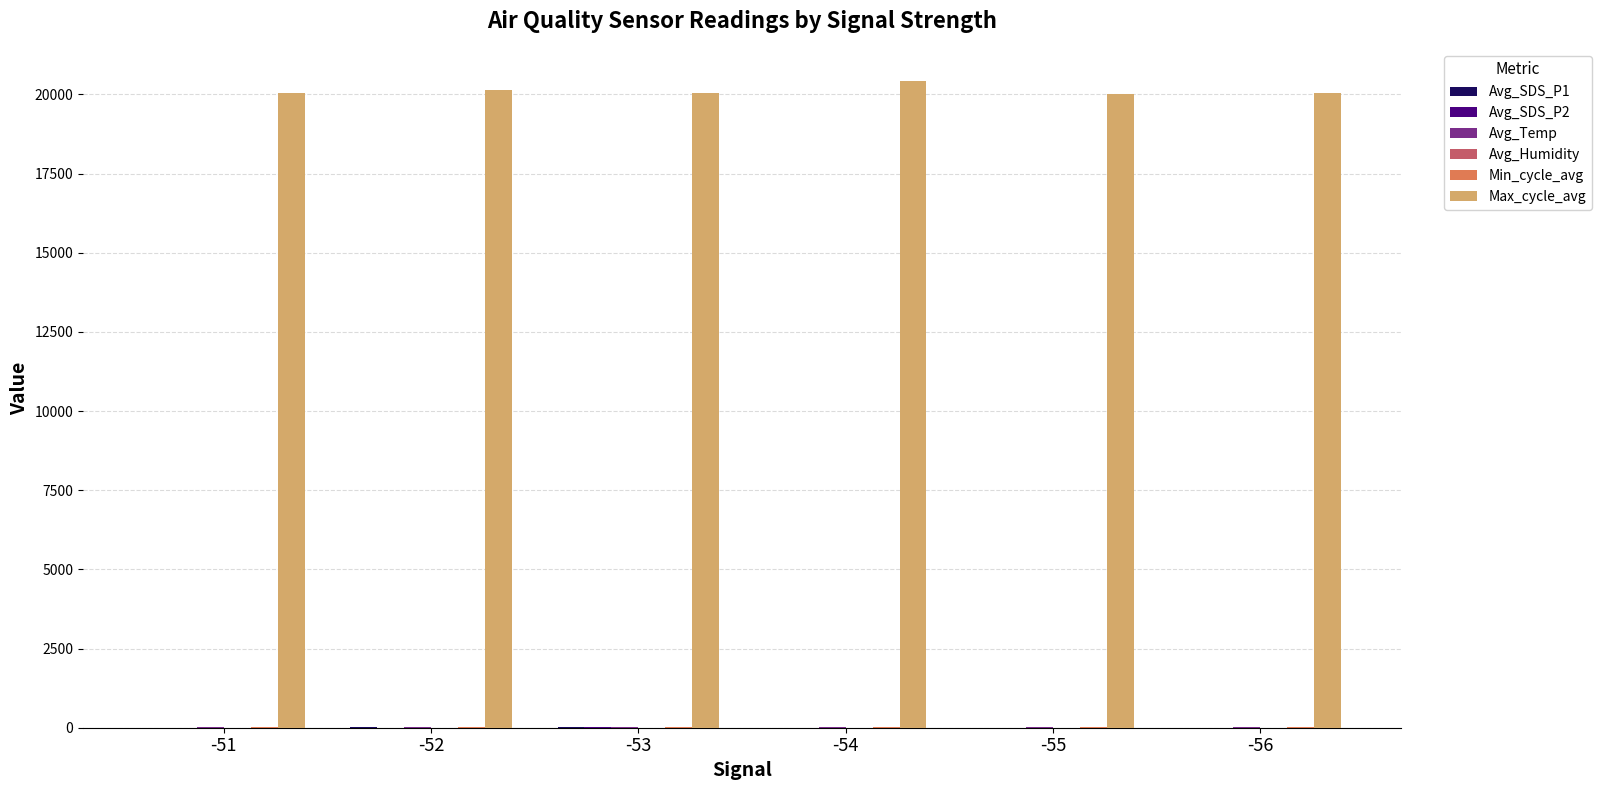

The value of Max_cycle_avg at -53 is 20034.0. True or false?

True